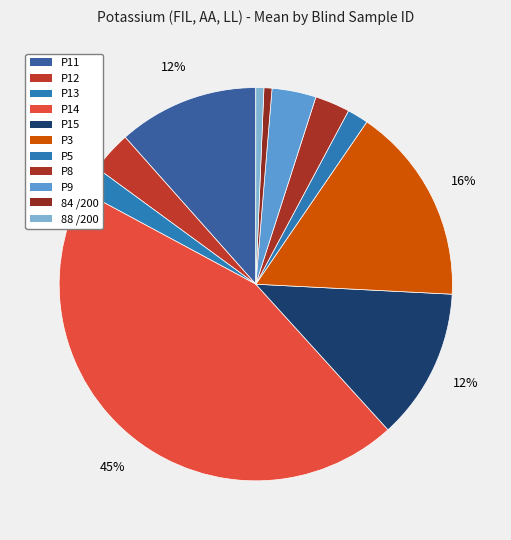

Between P5 and P8, which is larger?

P8